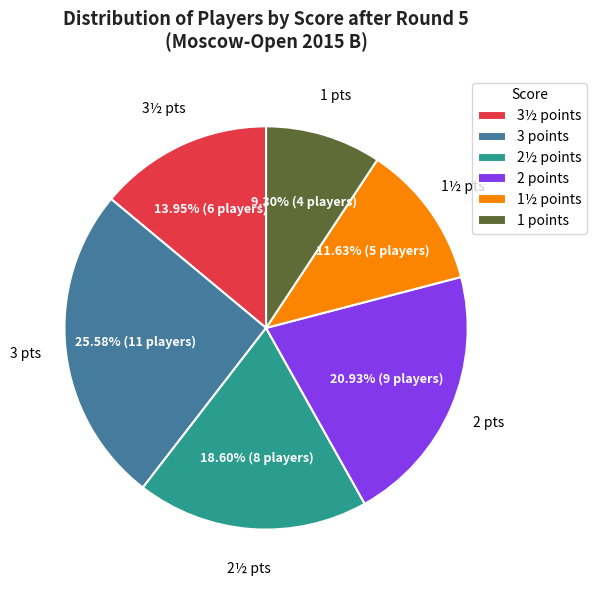

How many slices are in this pie chart?

6